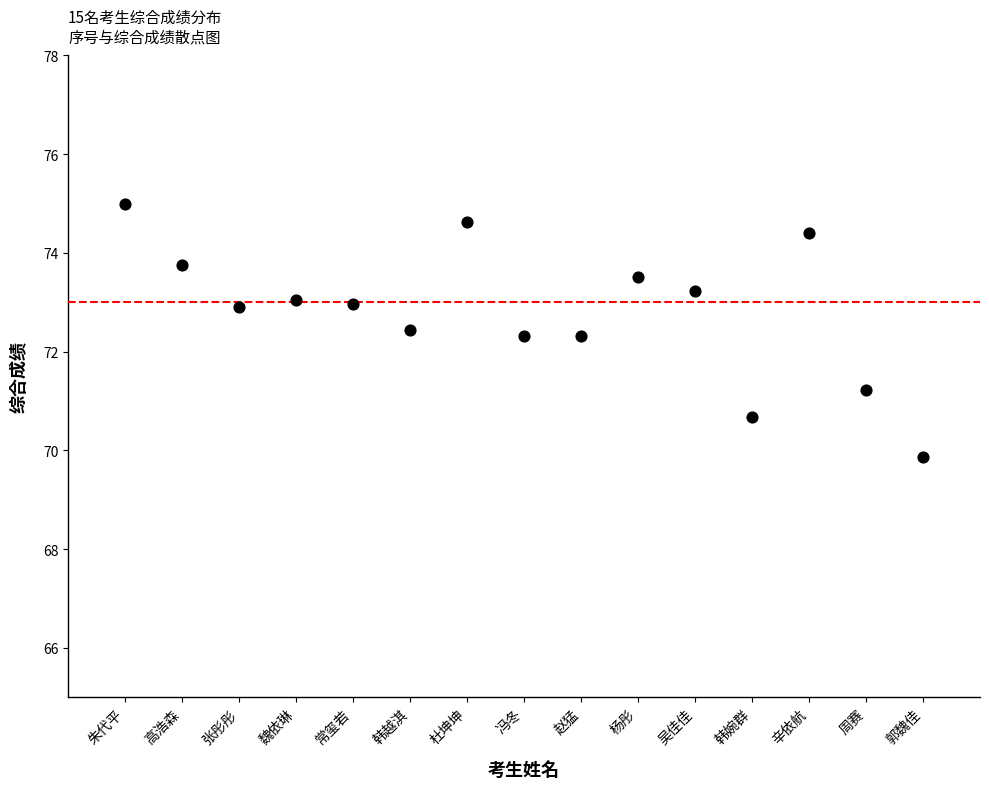

What is the range of X values (max minus min)?

14.0